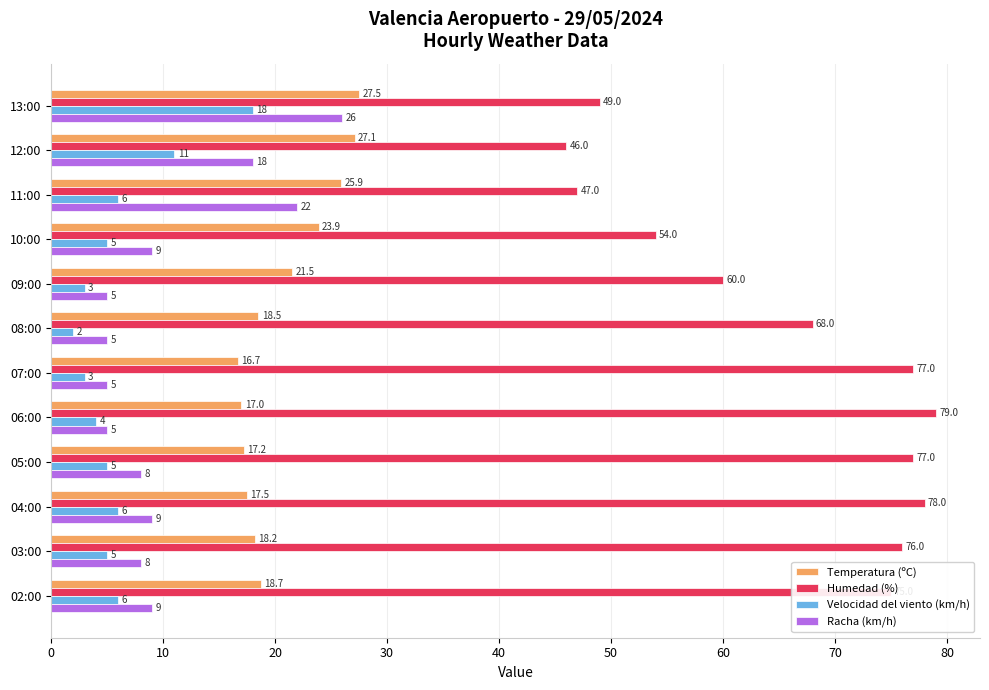

What is the sum of all Racha (km/h) values?

129.0